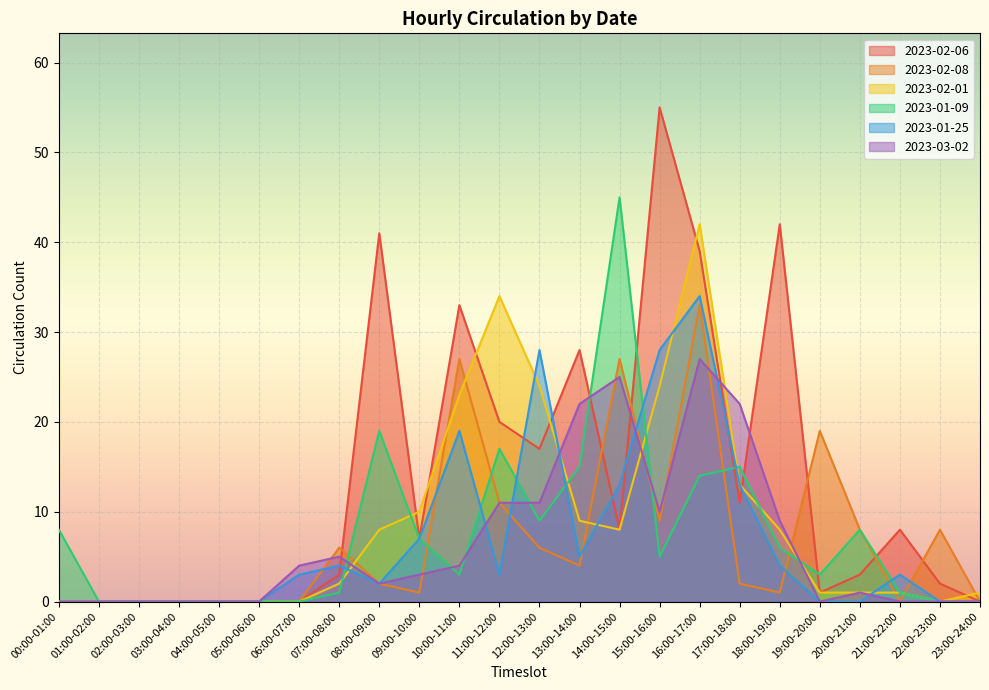

How many lines are shown in the chart?

6